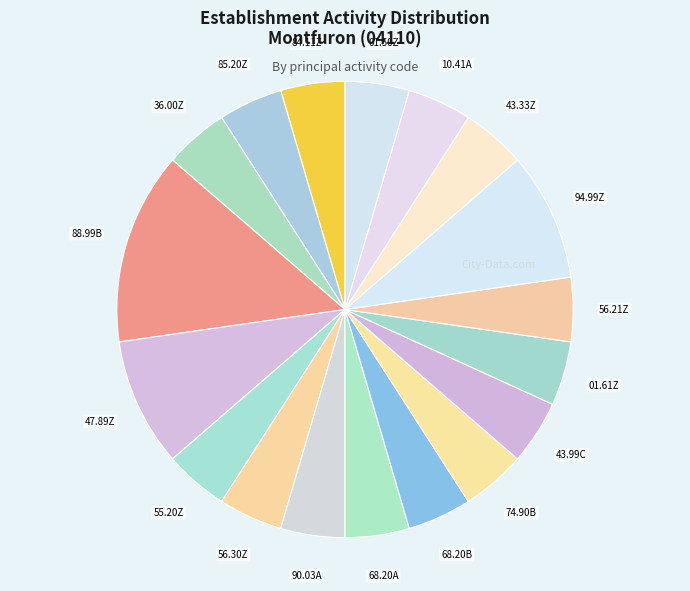

How many slices are in this pie chart?

18